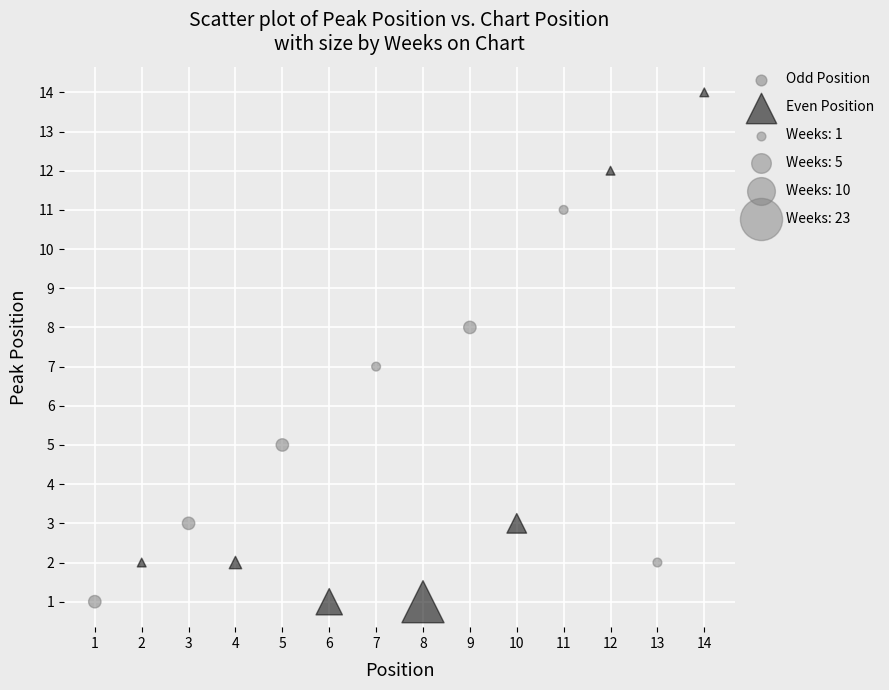

Which series has the widest spread of Y values?

Even Position